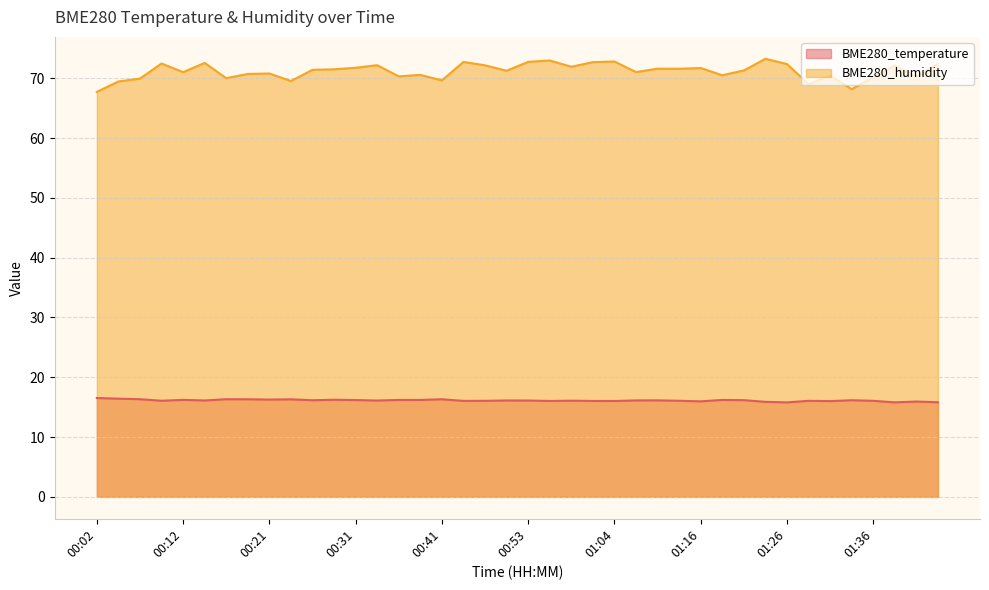

Reading left to right, extract all data points from this chart.

BME280_temperature: 16.5	16.4	16.3	16.1	16.2	16.1	16.3	16.3	16.3	16.3	16.2	16.2	16.2	16.1	16.2	16.2	16.3	16.1	16.1	16.1	16.1	16.0	16.1	16.0	16.0	16.1	16.1	16.1	16.0	16.2	16.2	15.9	15.8	16.1	16.0	16.2	16.1	15.8	15.9	15.8
BME280_humidity: 67.7	69.5	69.9	72.5	71.0	72.6	70.0	70.7	70.8	69.5	71.4	71.5	71.8	72.2	70.3	70.6	69.6	72.7	72.2	71.2	72.7	73.0	71.9	72.7	72.8	71.0	71.6	71.6	71.7	70.5	71.3	73.2	72.4	69.0	70.5	68.2	70.2	72.2	70.2	72.4